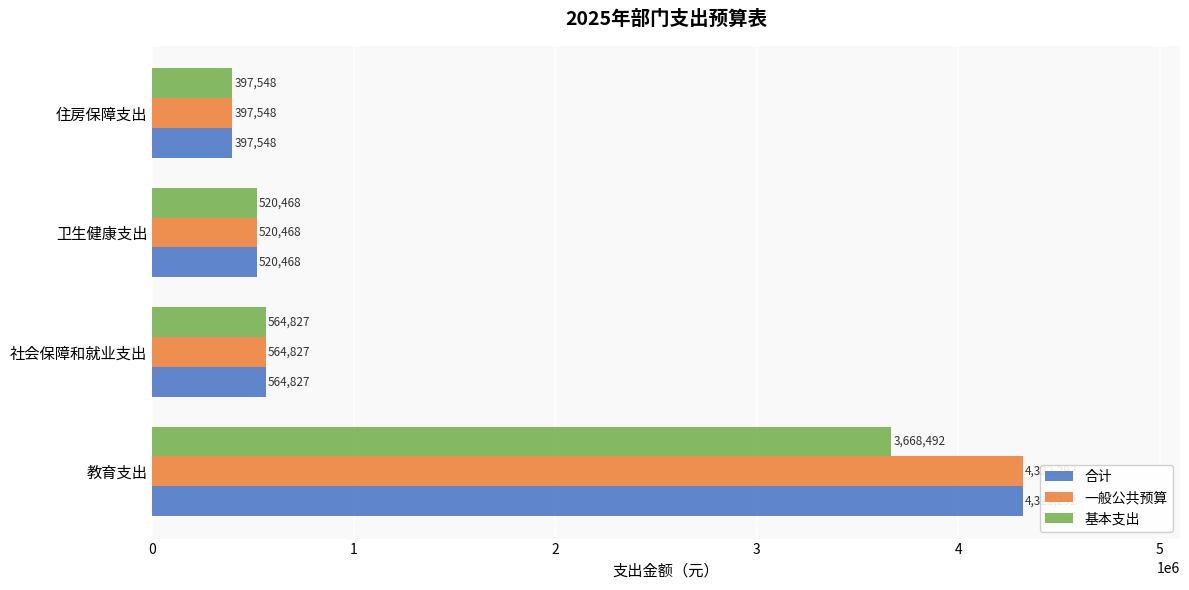

The value of 合计 at 卫生健康支出 is 520467.8. True or false?

True